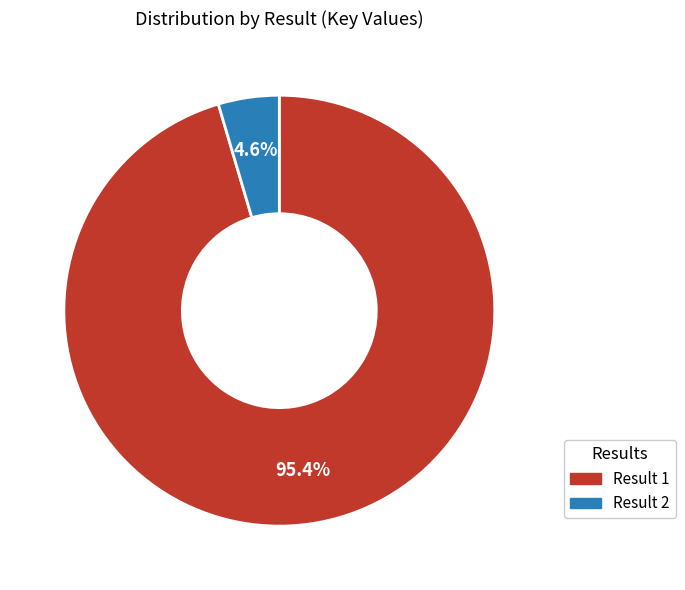

Which category has the biggest portion of the pie?

Result 1